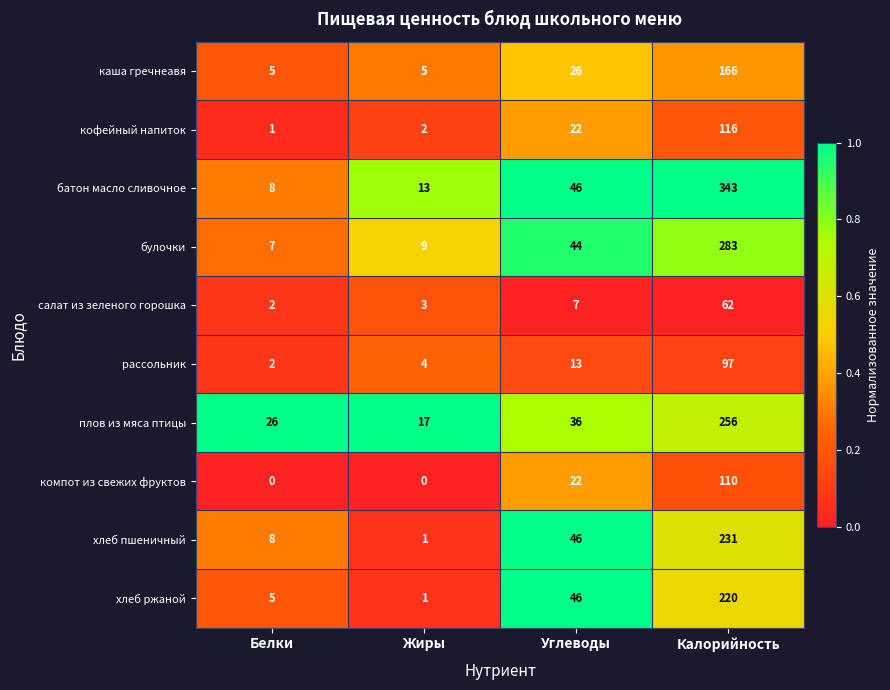

At which label is булочки closest to 145?

Углеводы